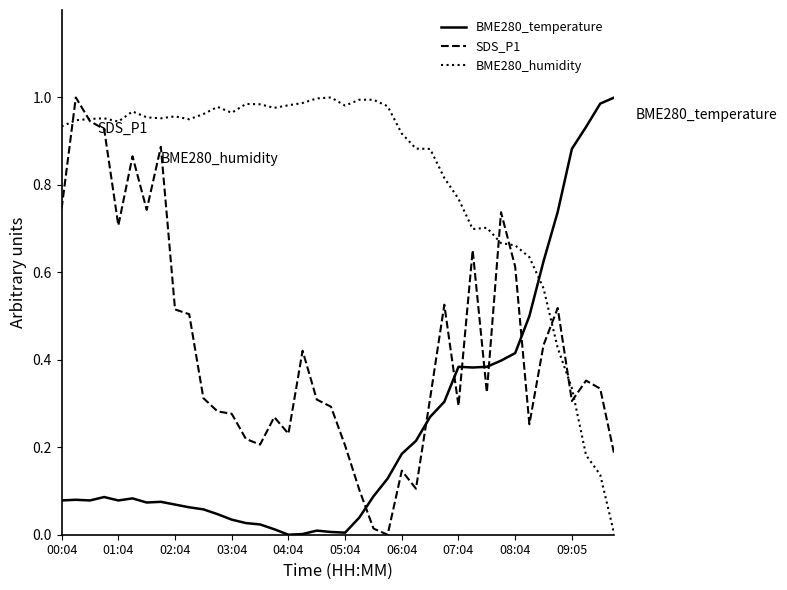

True or false: BME280_temperature and BME280_humidity intersect in this chart.

True